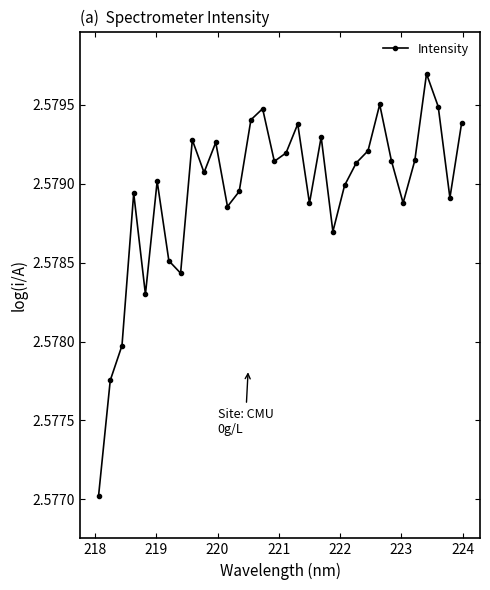

True or false: the data has more than 0 interior local peaks.

True